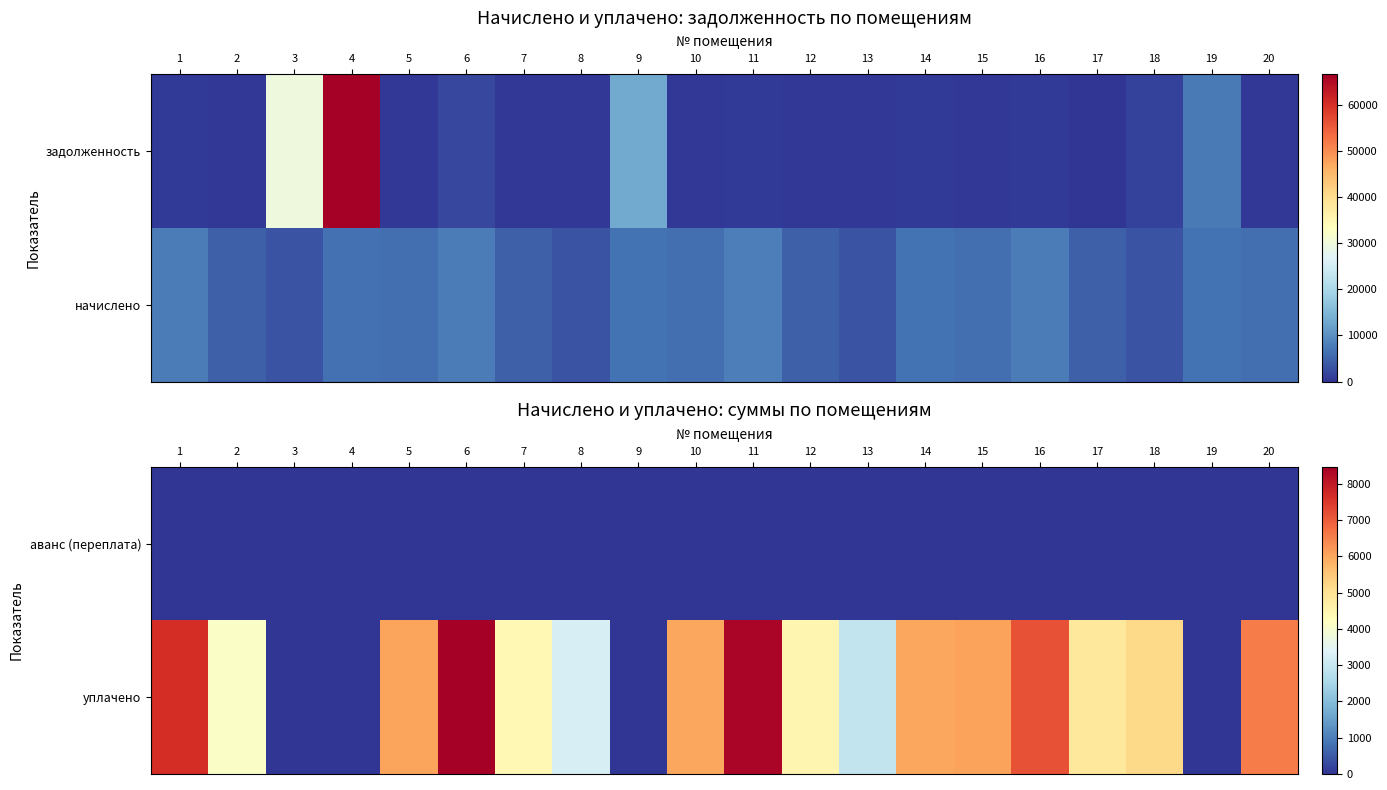

The value of уплачено at 11 is 12818.8. True or false?

False